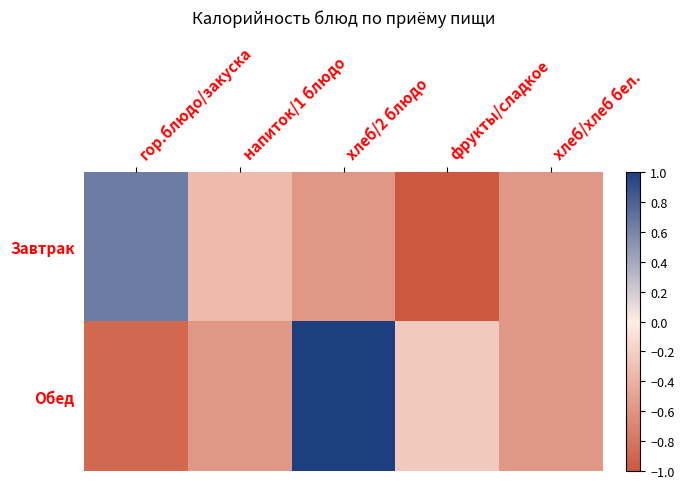

Reading right to left, extract all data points from this chart.

Завтрак: хлеб/хлеб бел.=-0.6	фрукты/сладкое=-1.0	хлеб/2 блюдо=-0.6	напиток/1 блюдо=-0.3	гор.блюдо/закуска=0.6
Обед: хлеб/хлеб бел.=-0.6	фрукты/сладкое=-0.2	хлеб/2 блюдо=1.0	напиток/1 блюдо=-0.6	гор.блюдо/закуска=-0.9